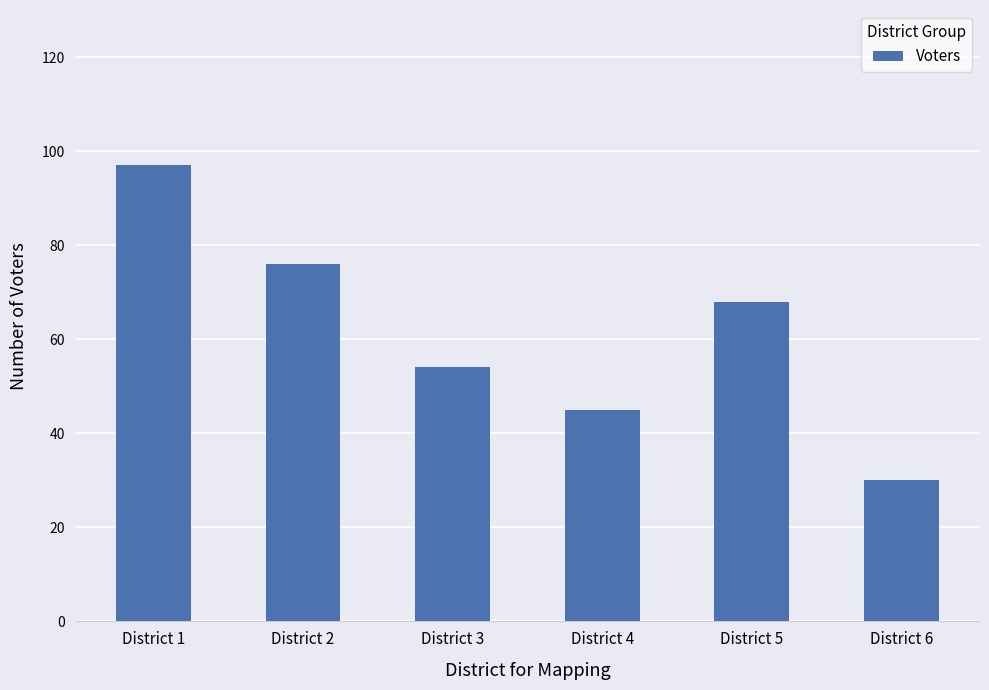

Reading left to right, list all the values displayed in this chart.

97	76	54	45	68	30